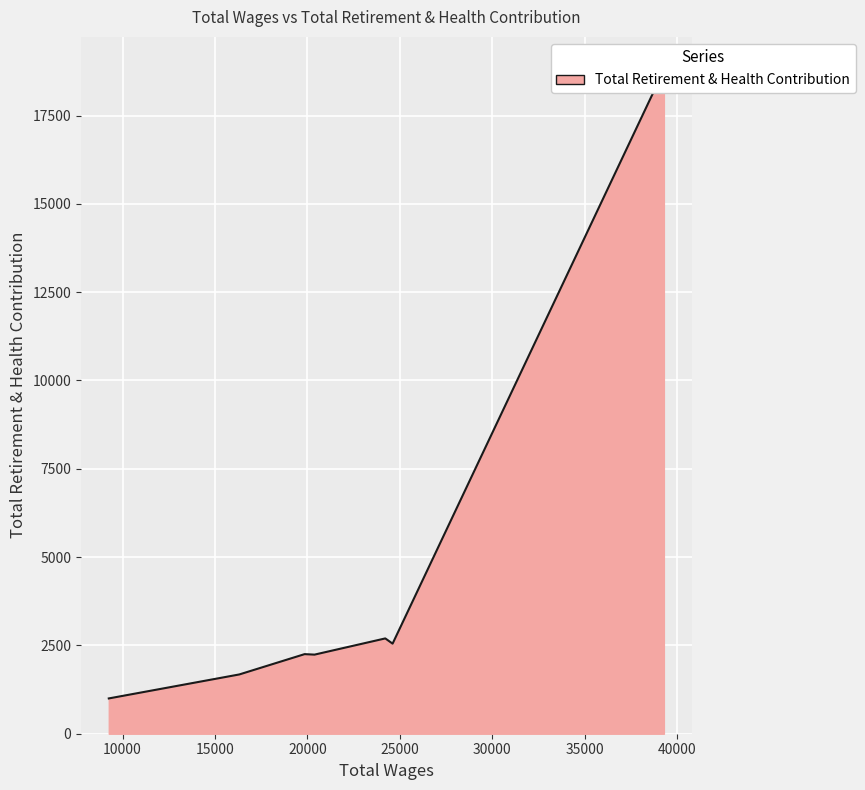

What is the difference between the values at 24215.0 and 9255.0?

1699